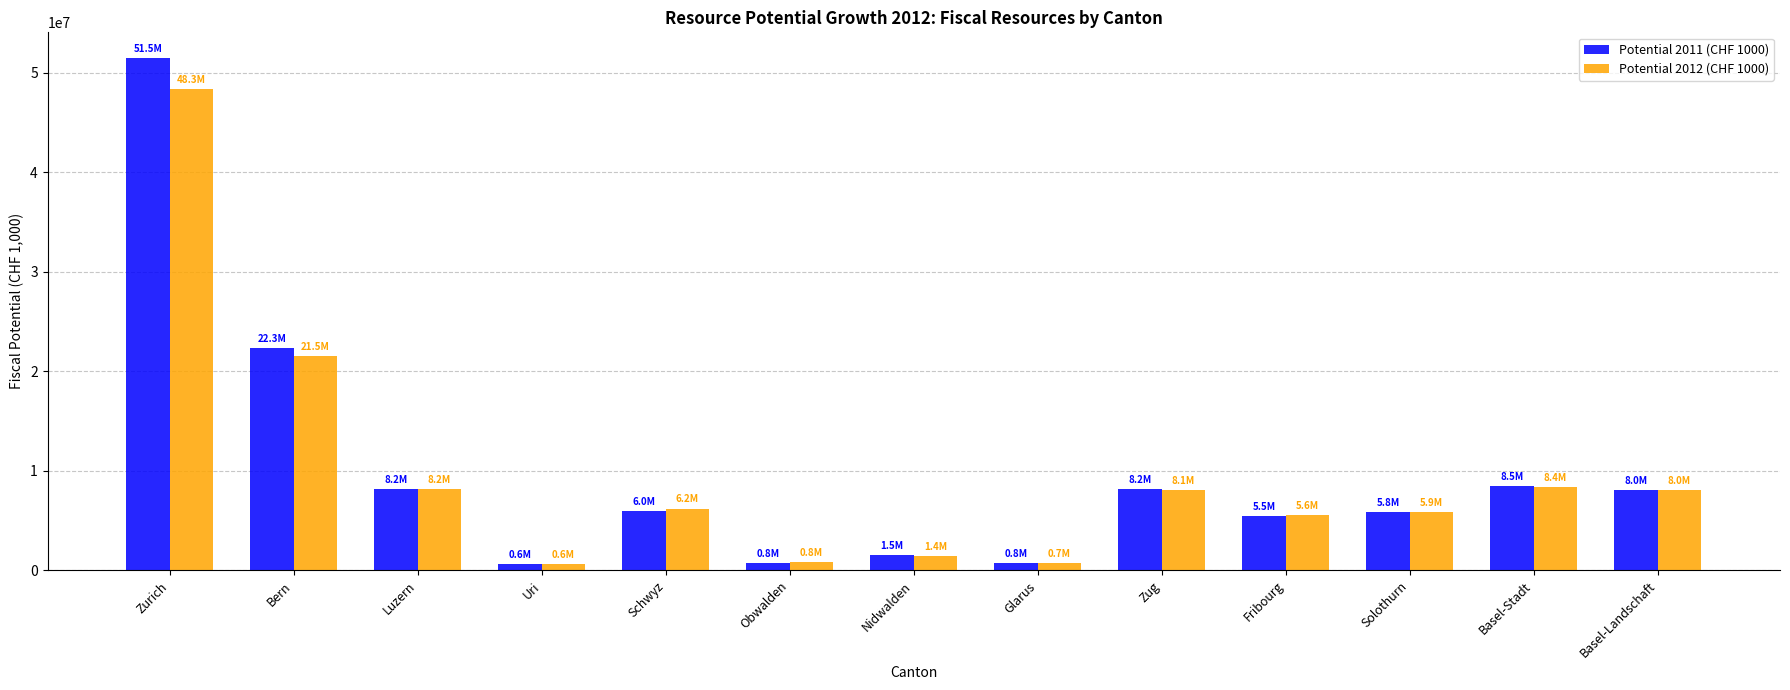

How many distinct data groups are displayed?

2